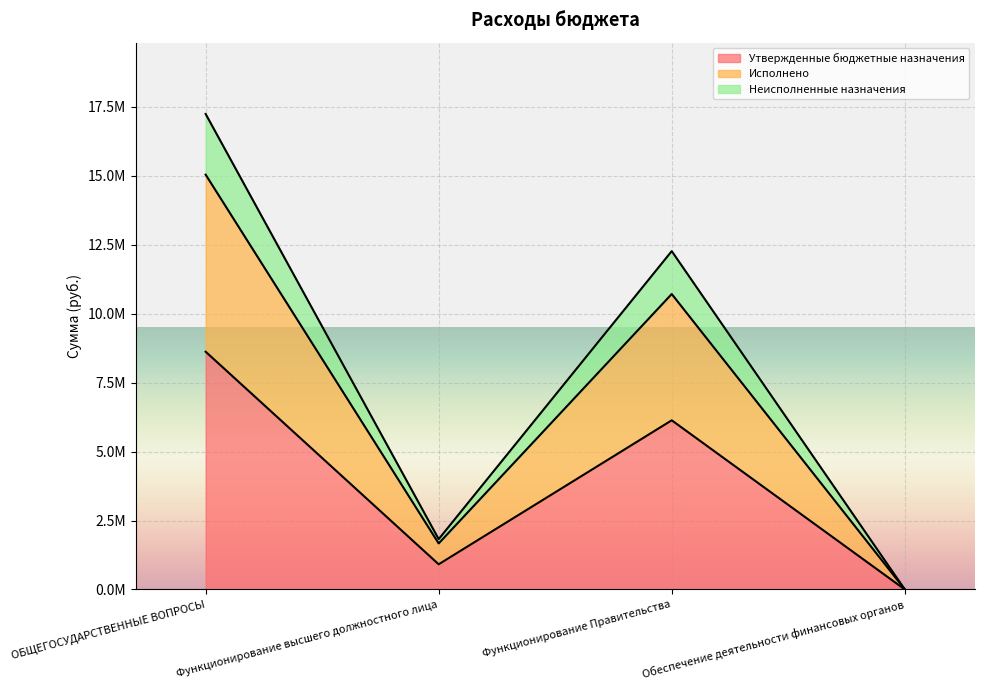

Does the chart display data point markers on the line(s)?

No